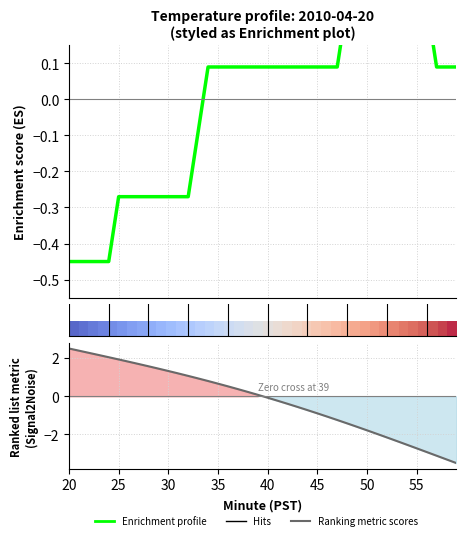

The chart shows a value of -0.4 at 10. True or false?

False